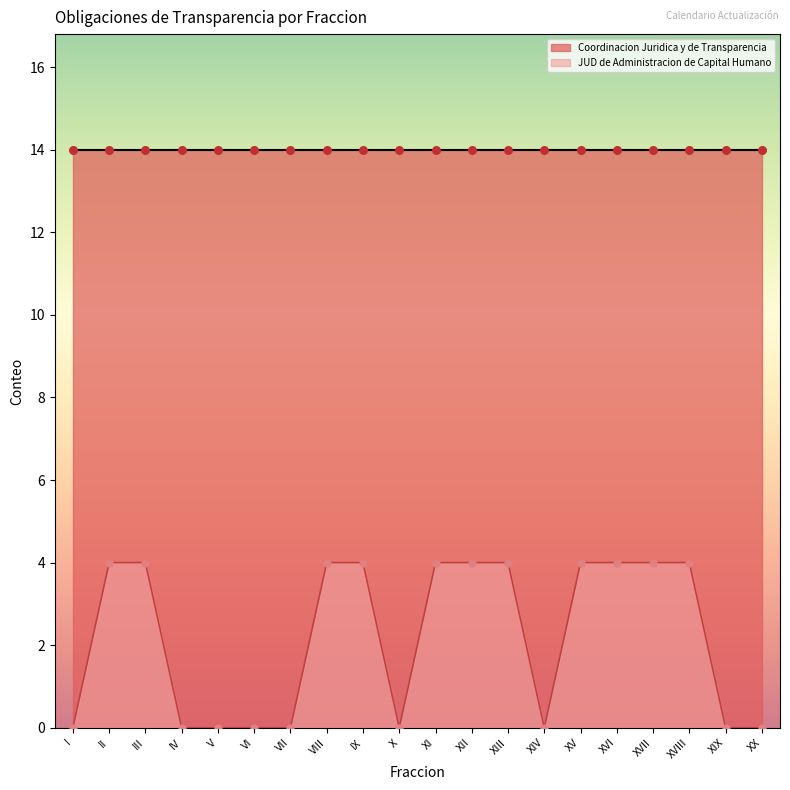

Which has a higher value, V or VIII?

VIII